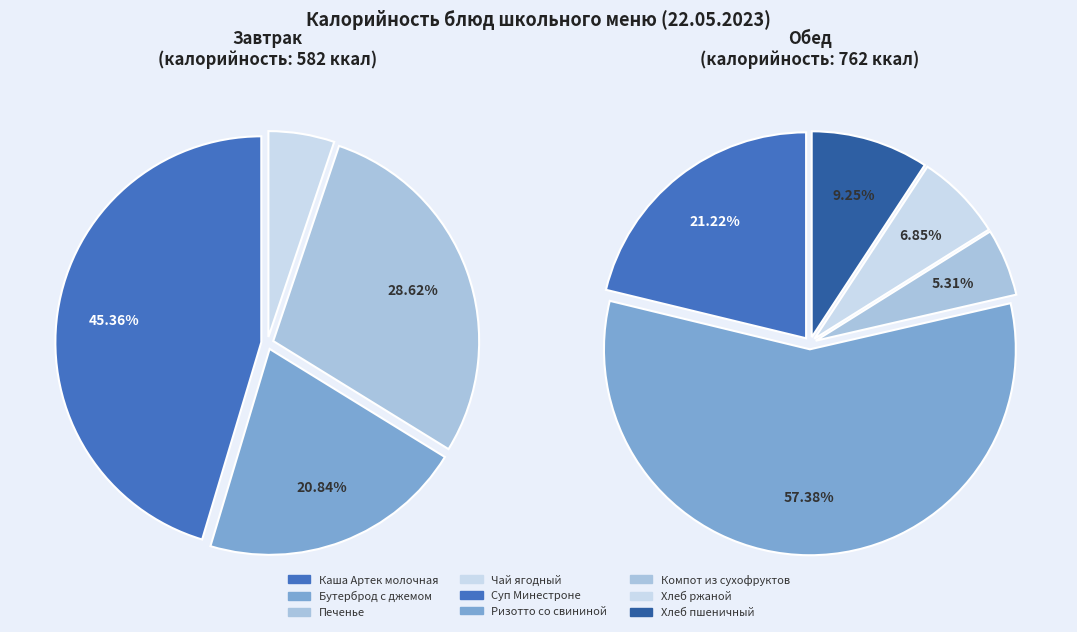

Rank the categories by value from lowest to highest.

Чай ягодный, Компот из сухофруктов, Хлеб ржаной, Хлеб пшеничный, Бутерброд с джемом, Суп Минестроне, Печенье, Каша Артек молочная, Ризотто со свининой